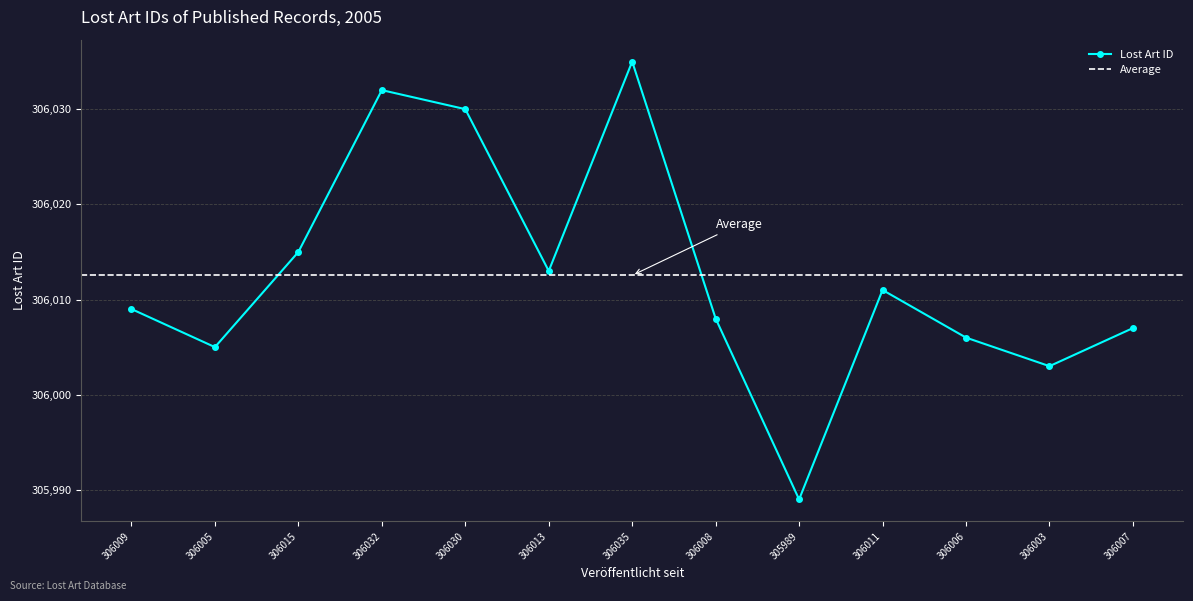

Reading left to right, transcribe all the data shown in this chart.

306009=306009	306005=306005	306015=306015	306032=306032	306030=306030	306013=306013	306035=306035	306008=306008	305989=305989	306011=306011	306006=306006	306003=306003	306007=306007